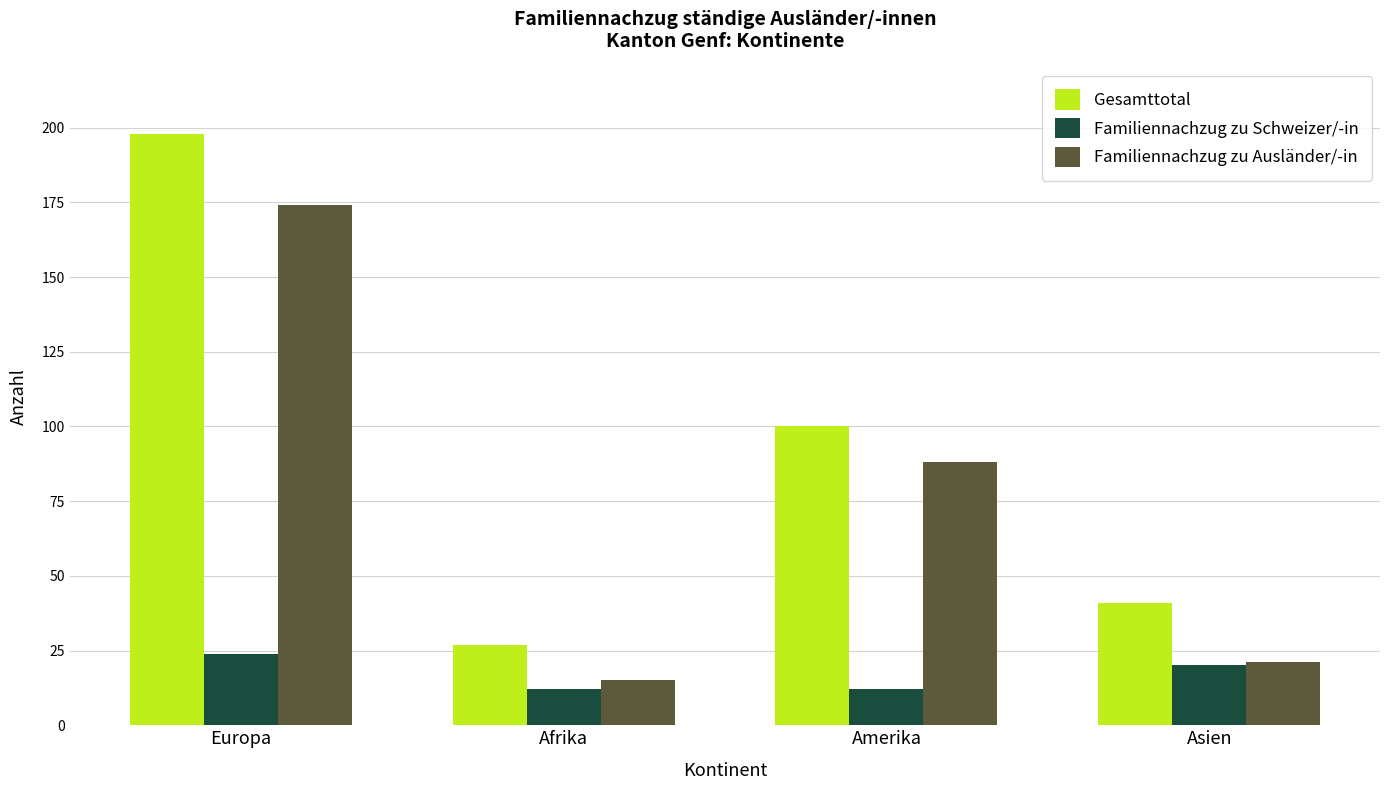

List the series in order of their overall mean, lowest first.

Familiennachzug zu Schweizer/-in, Familiennachzug zu Ausländer/-in, Gesamttotal